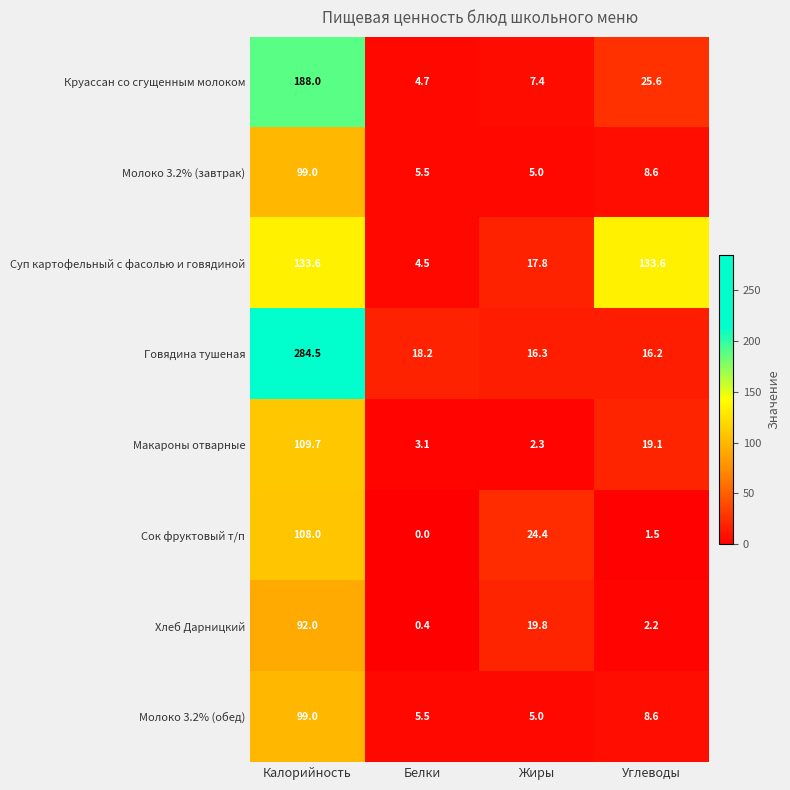

Rank the categories by Круассан со сгущенным молоком value from lowest to highest.

Белки, Жиры, Углеводы, Калорийность